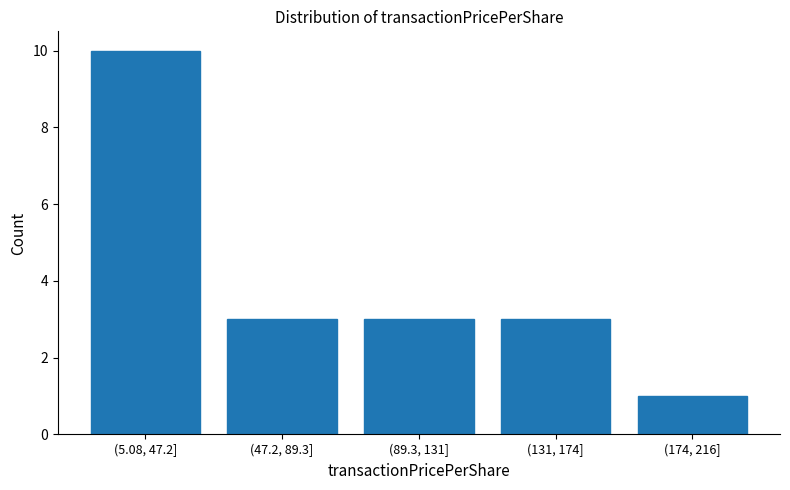

Reading left to right, extract all data points from this chart.

(5.08, 47.2]=10	(47.2, 89.3]=3	(89.3, 131]=3	(131, 174]=3	(174, 216]=1